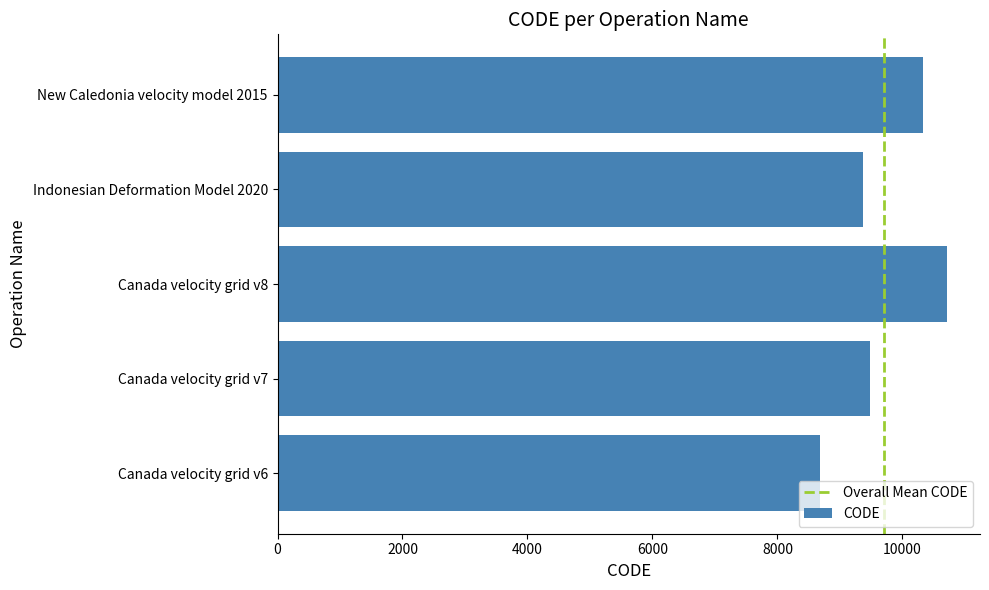

Is it true that the value at Canada velocity grid v8 is 3415?

False